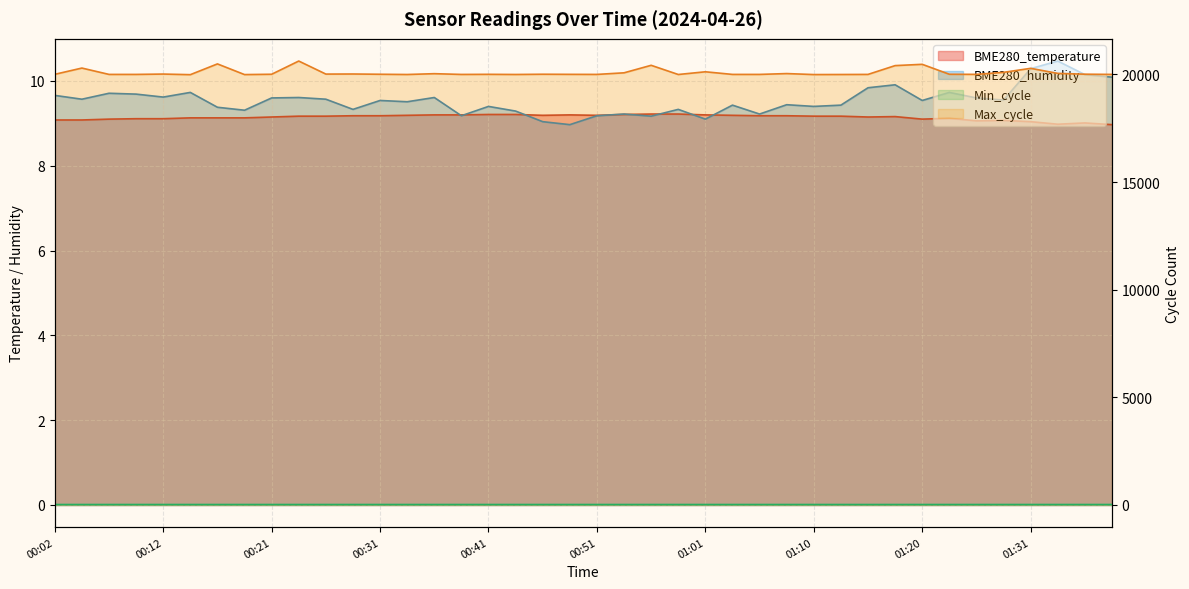

At which label is BME280_humidity closest to 9?

00:48